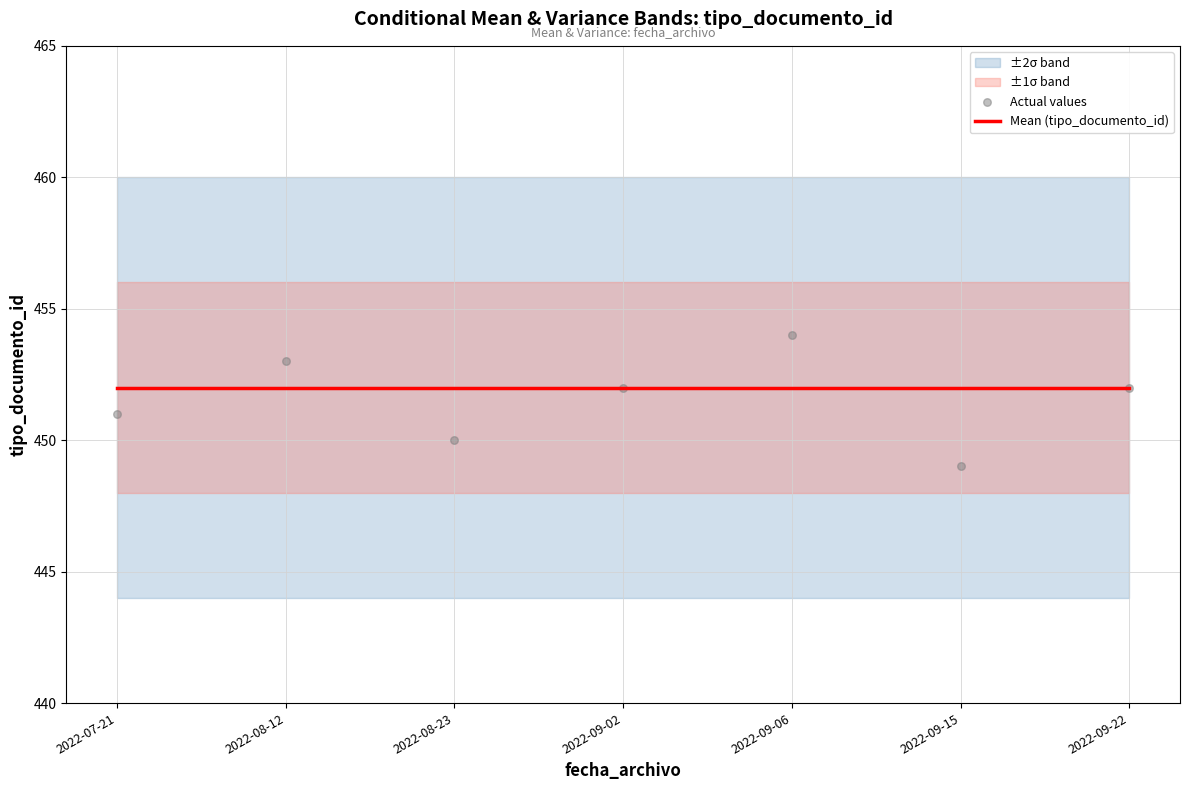

Is the value of Actual values at 2022-08-23 greater than the value of Mean (tipo_documento_id) at 2022-09-06?

No